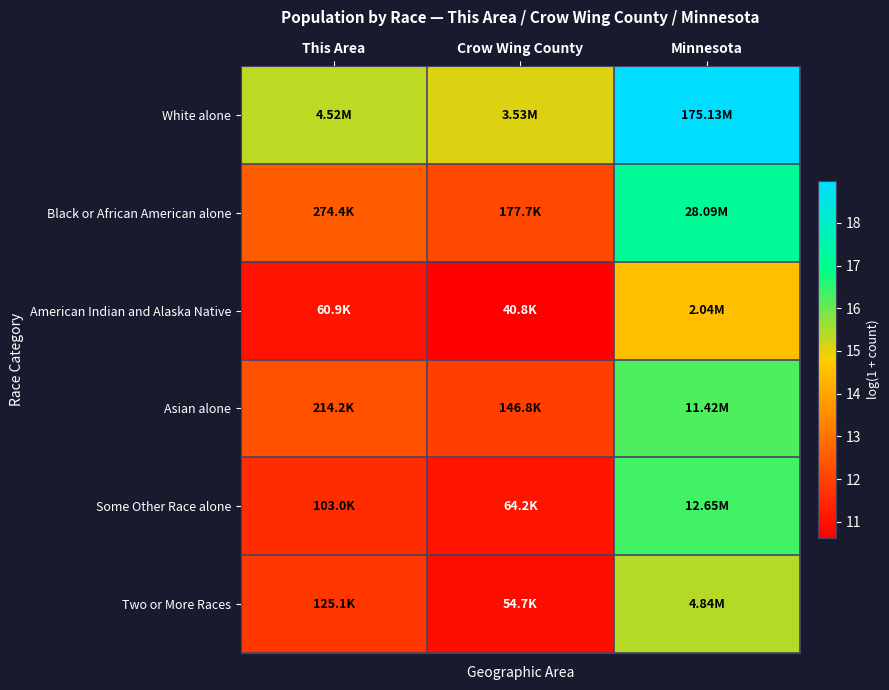

Rank the series by their maximum value, from lowest to highest.

American Indian and Alaska Native, Two or More Races, Asian alone, Some Other Race alone, Black or African American alone, White alone